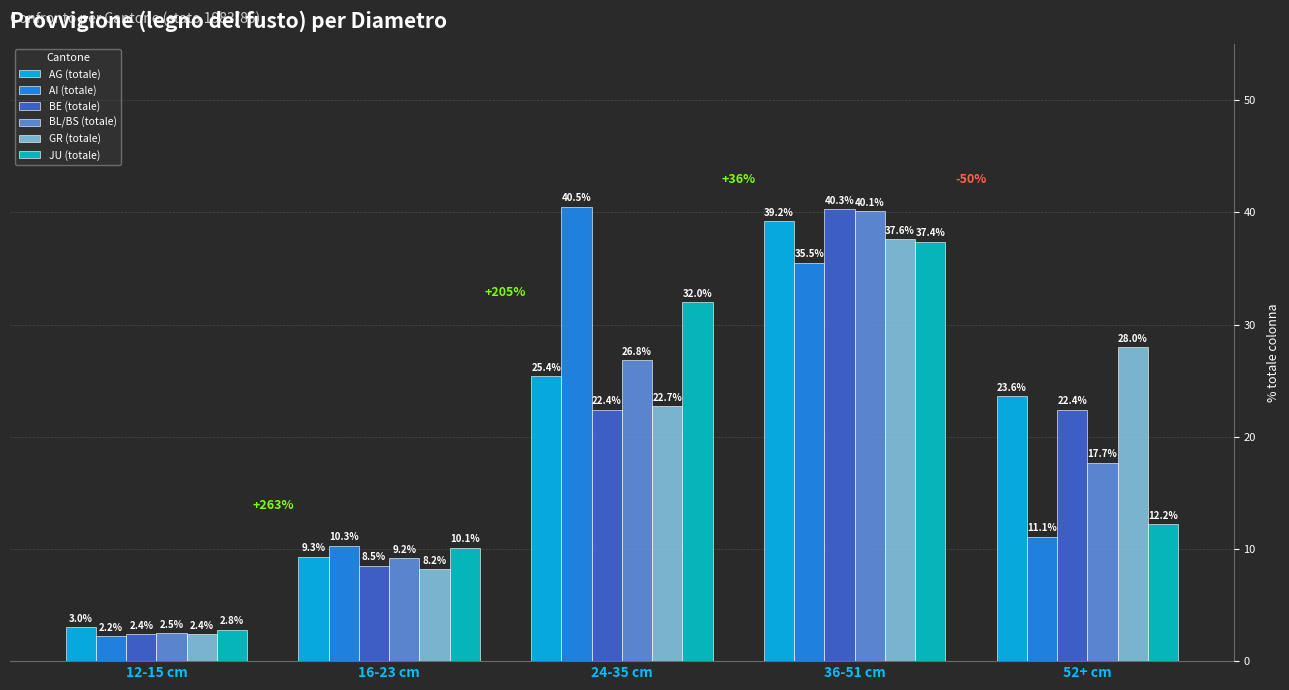

Which category has the highest value in the BE (totale) series?

36-51 cm